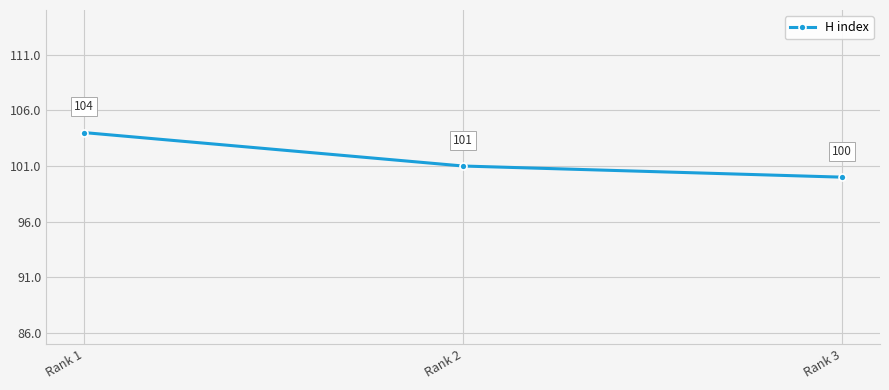

What is the minimum value shown in the chart?

100